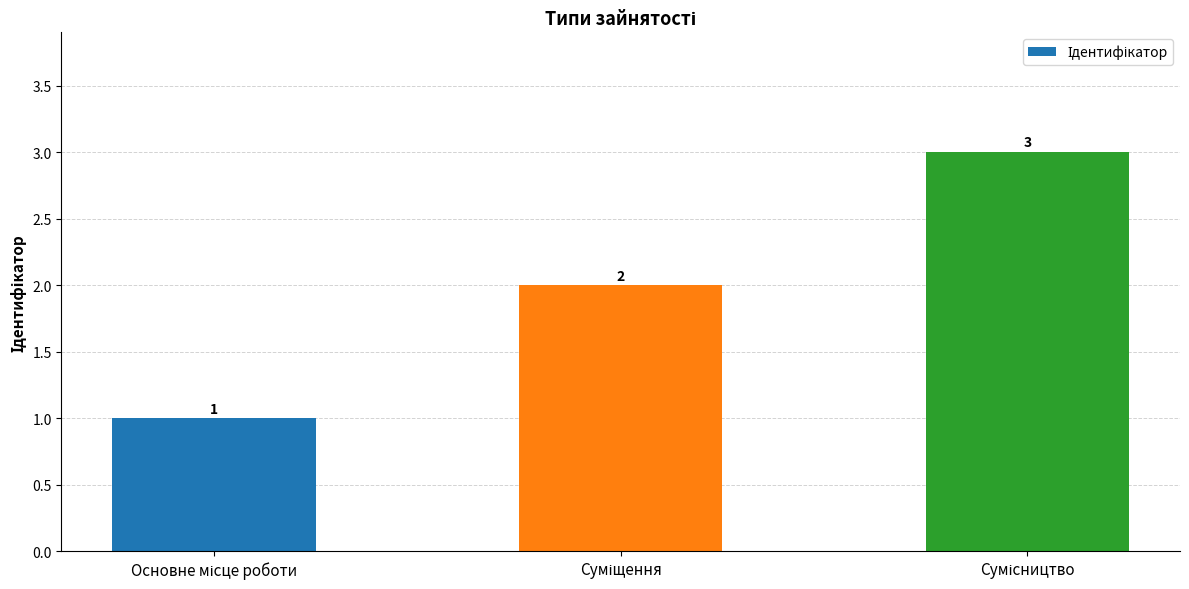

Reading right to left, transcribe all the data shown in this chart.

3	2	1